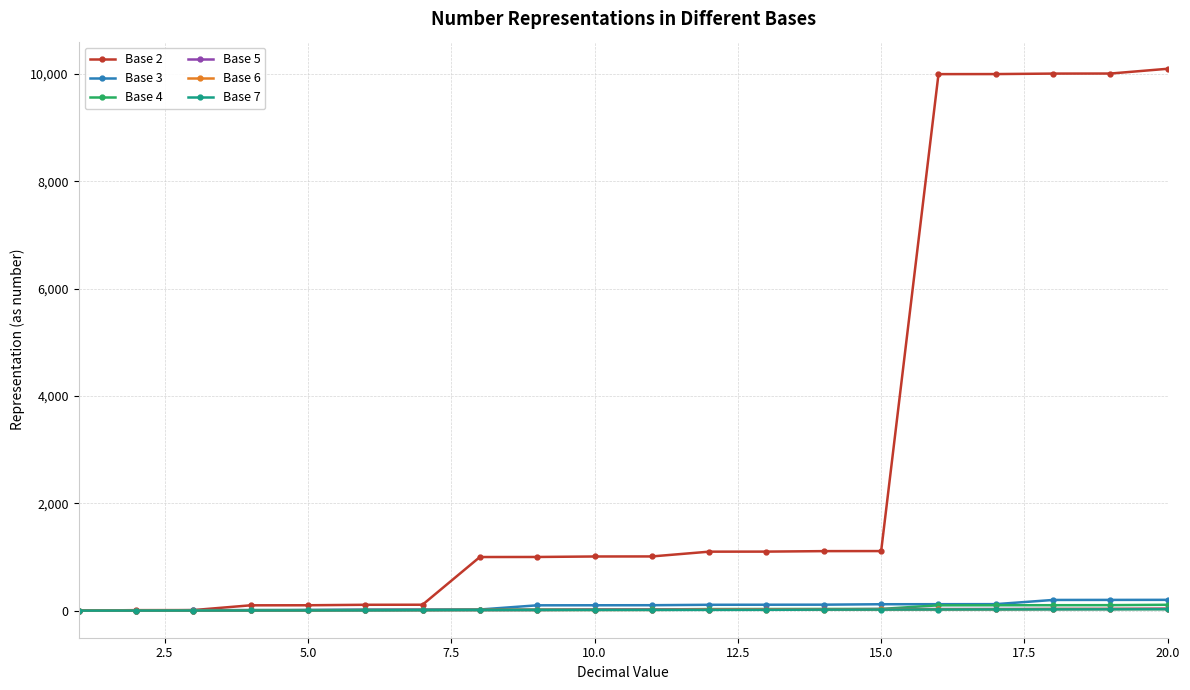

Which series has the largest total across all categories?

Base 2